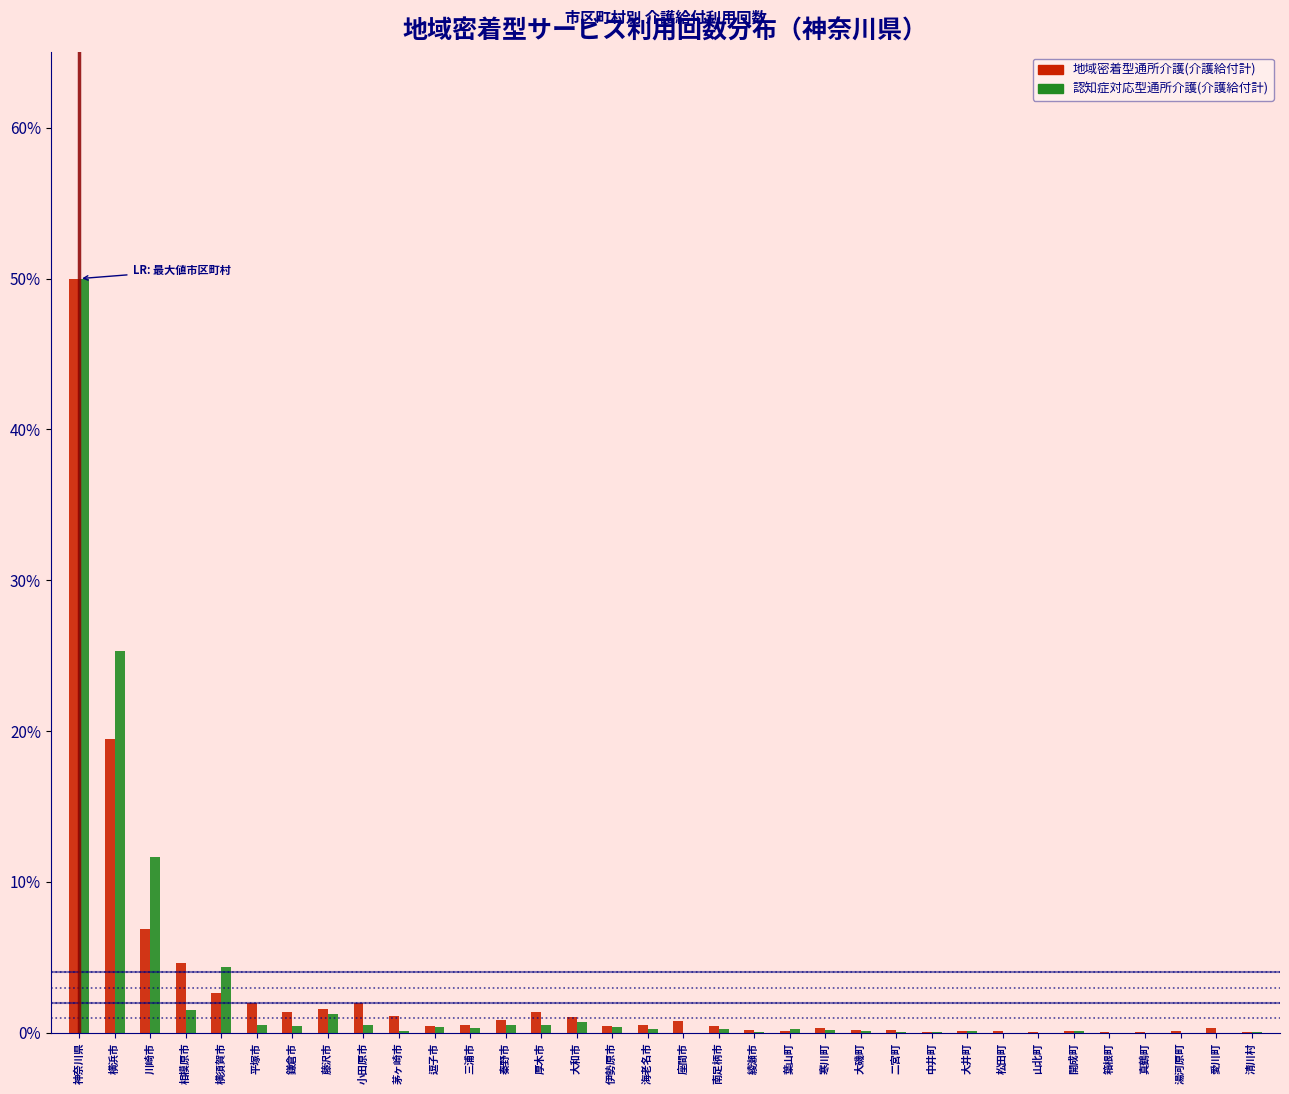

What is the sum of all 地域密着型通所介護(介護給付計) values?

100.0